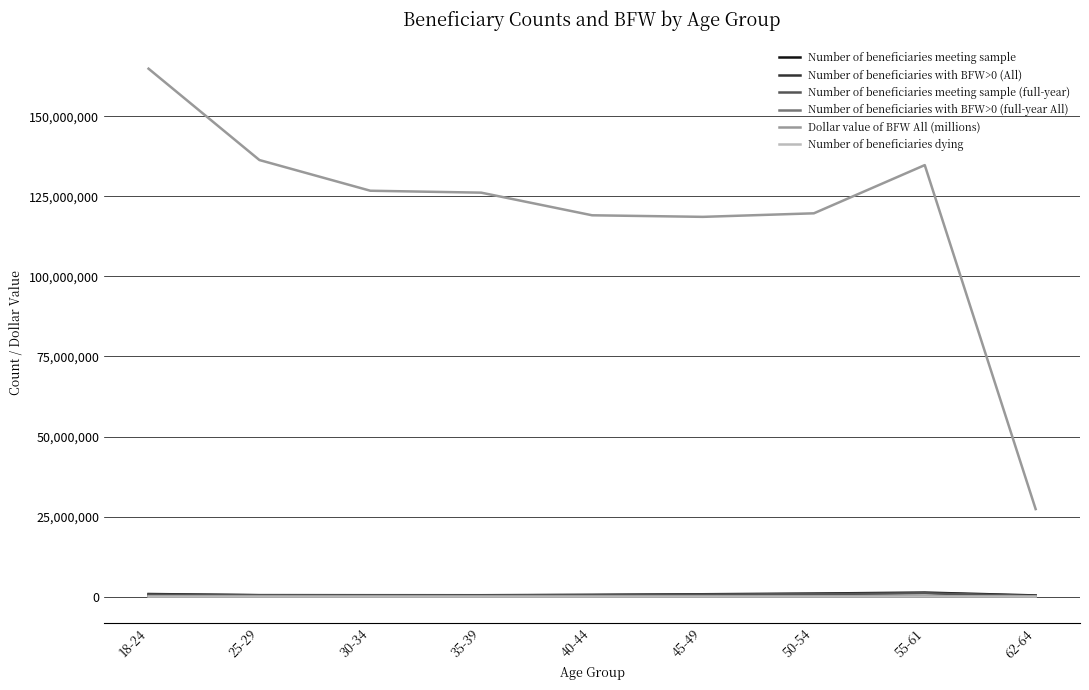

Where does the Number of beneficiaries meeting sample (full-year) series first go above 475502?

18-24